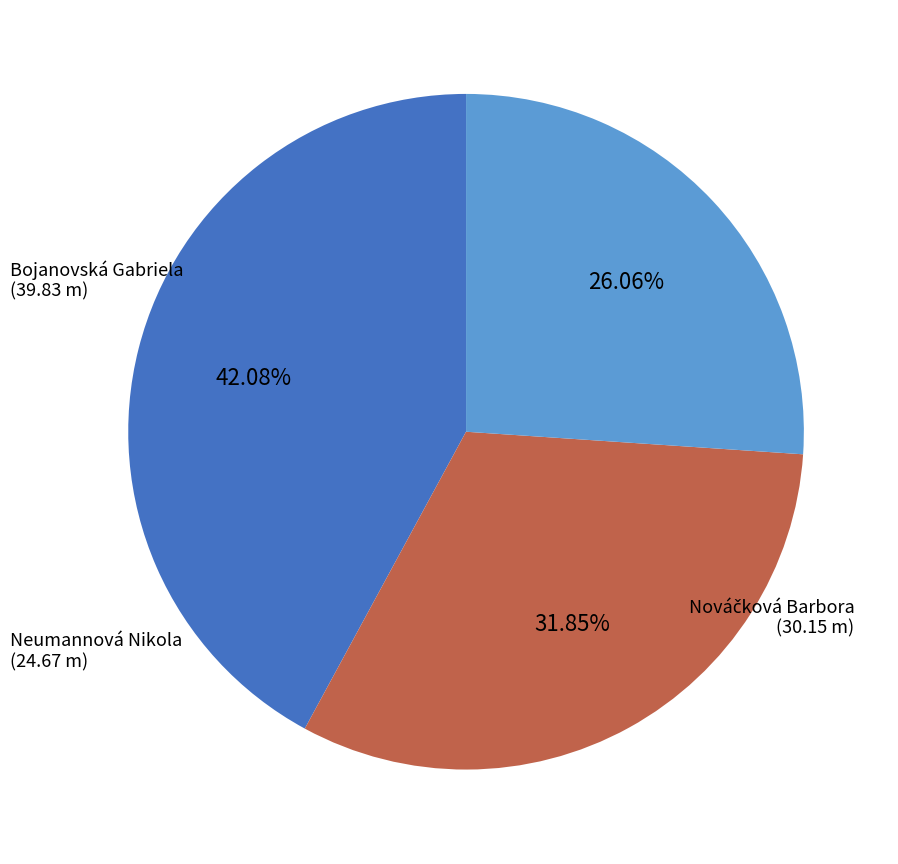

Is there any slice that represents more than half of the pie?

No